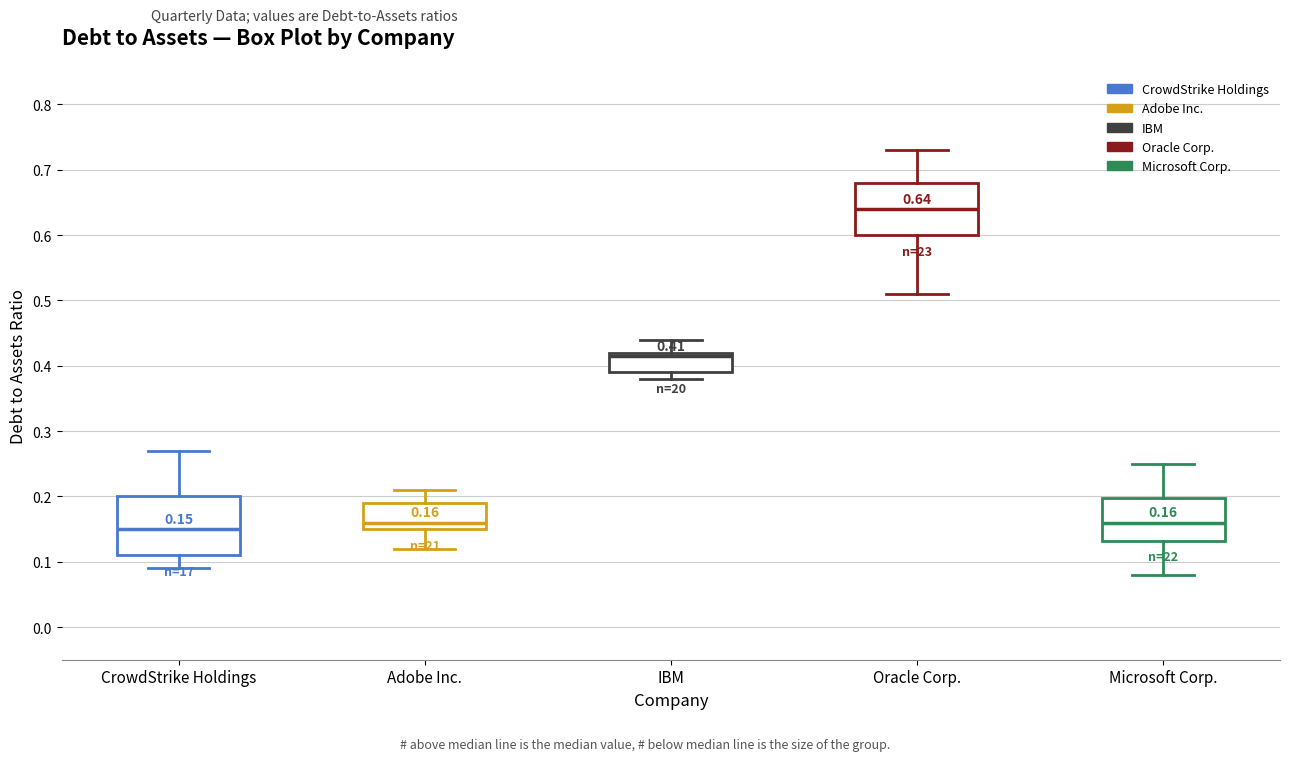

Comparing the boxes themselves (not the whiskers), which one is the tallest?

CrowdStrike Holdings